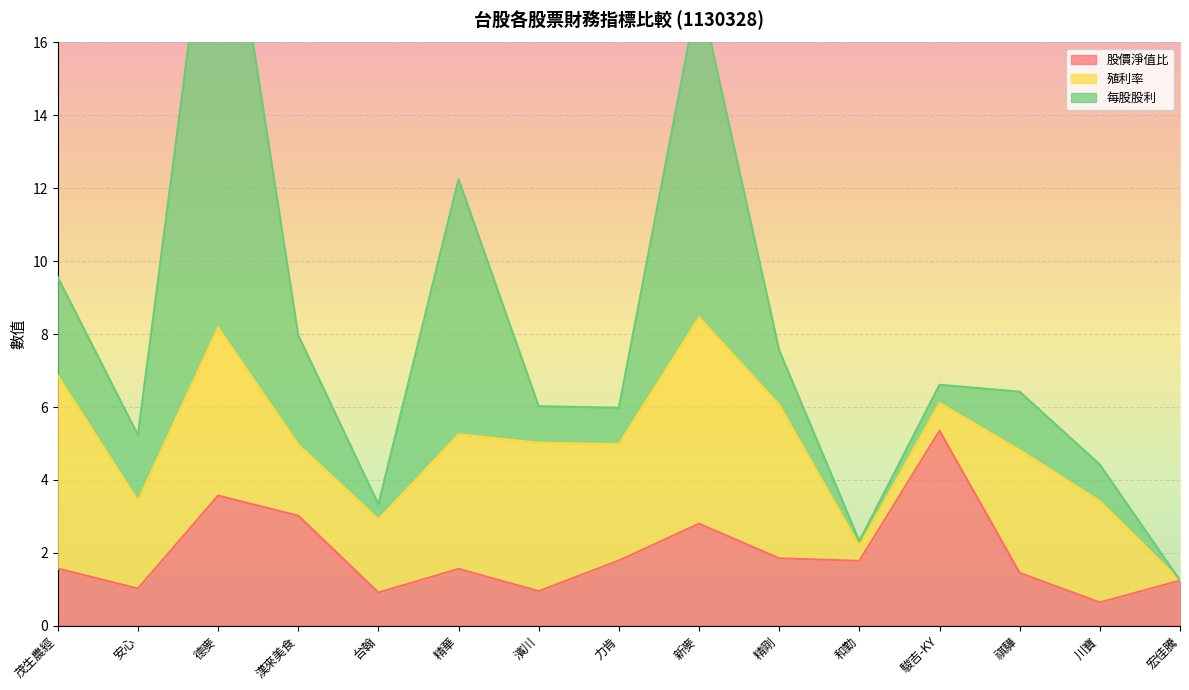

At which category does 股價淨值比 reach its first local valley?

安心